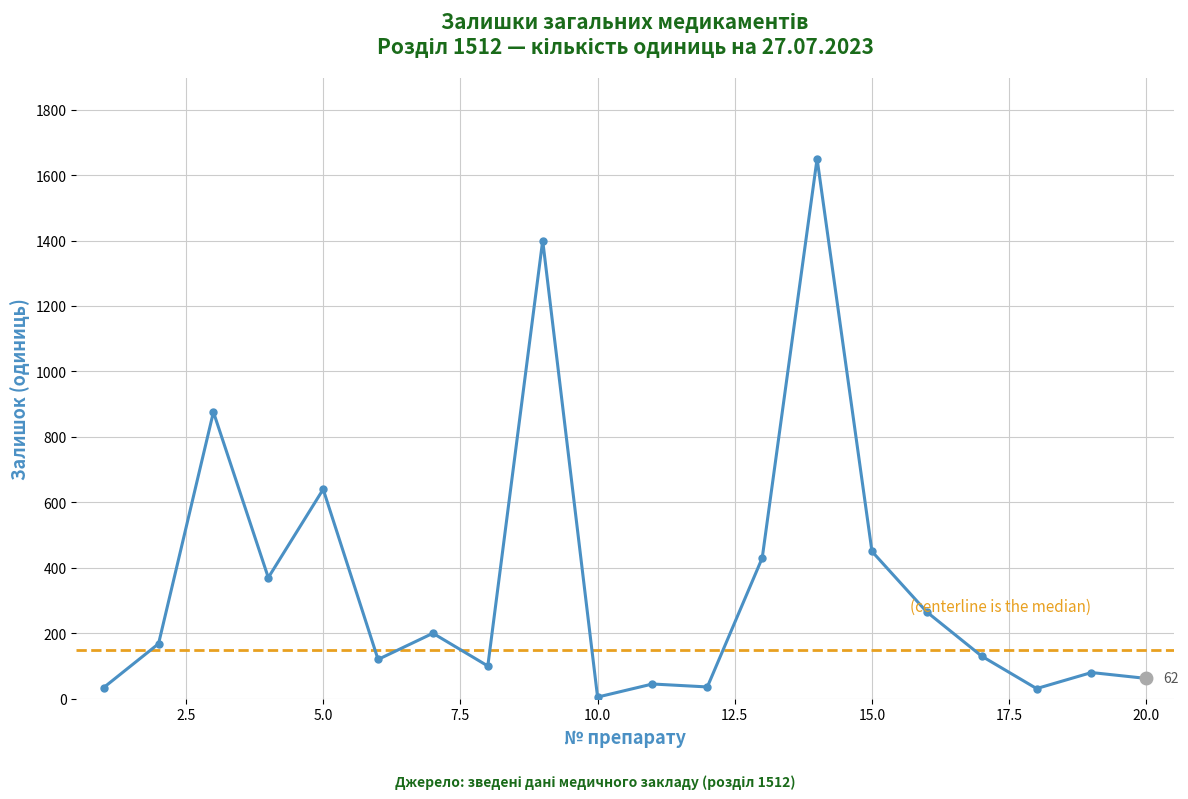

How many distinct data groups are displayed?

1